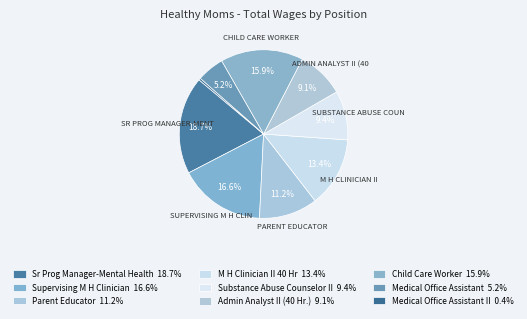

How many slices are in this pie chart?

9